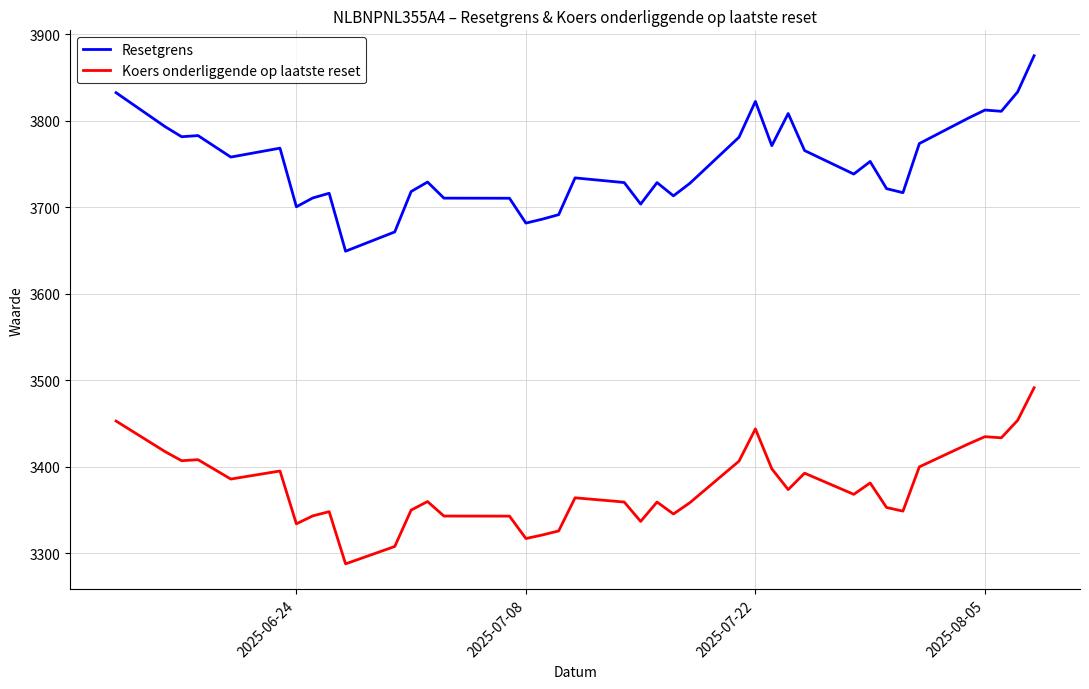

What is the maximum value for Koers onderliggende op laatste reset?

3491.3